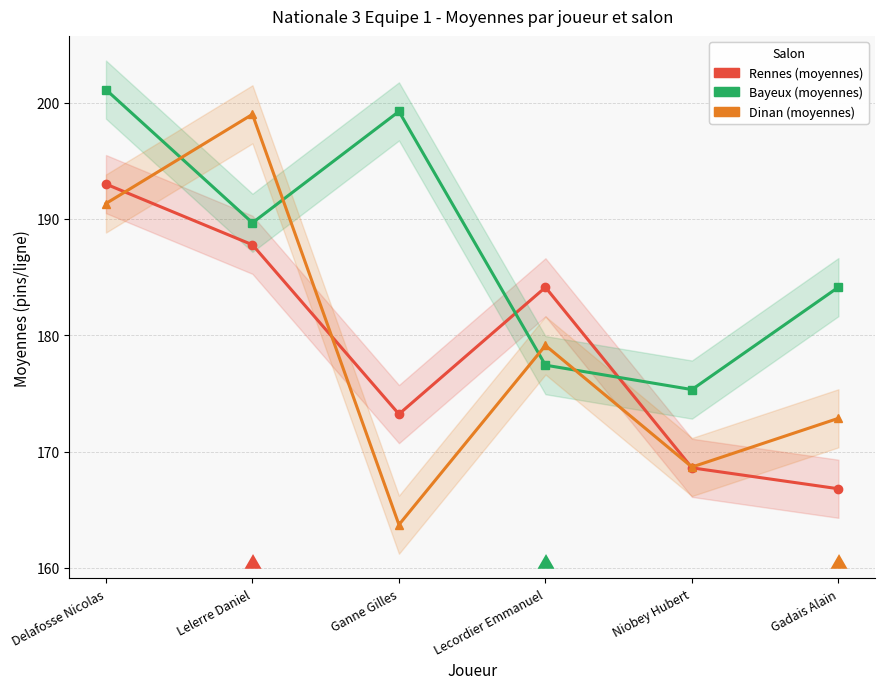

At which label does Bayeux (moyennes) first exceed 189?

Delafosse Nicolas